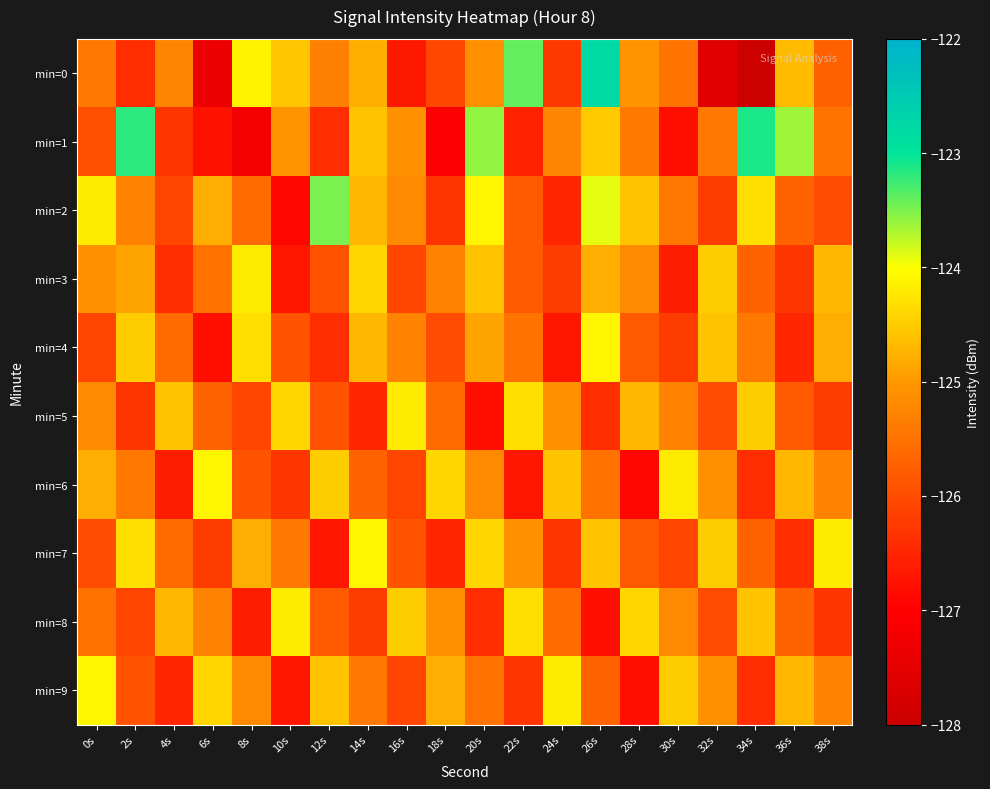

Reading left to right, extract all data points from this chart.

min=0: 0s=-125.4	2s=-126.4	4s=-125.3	6s=-127.4	8s=-124.1	10s=-124.6	12s=-125.3	14s=-124.8	16s=-126.7	18s=-126.1	20s=-125.1	22s=-123.4	24s=-126.2	26s=-122.8	28s=-125.0	30s=-125.5	32s=-127.6	34s=-128.0	36s=-124.7	38s=-125.7
min=1: 0s=-125.9	2s=-123.2	4s=-126.3	6s=-126.8	8s=-127.2	10s=-125.0	12s=-126.4	14s=-124.6	16s=-125.1	18s=-127.1	20s=-123.6	22s=-126.6	24s=-125.2	26s=-124.5	28s=-125.4	30s=-126.8	32s=-125.4	34s=-123.1	36s=-123.6	38s=-125.5
min=2: 0s=-124.2	2s=-125.3	4s=-126.1	6s=-124.8	8s=-125.6	10s=-126.9	12s=-123.5	14s=-124.7	16s=-125.2	18s=-126.3	20s=-124.1	22s=-125.8	24s=-126.5	26s=-123.9	28s=-124.6	30s=-125.4	32s=-126.2	34s=-124.3	36s=-125.7	38s=-126.0
min=3: 0s=-125.1	2s=-124.9	4s=-126.4	6s=-125.5	8s=-124.2	10s=-126.7	12s=-125.9	14s=-124.4	16s=-126.1	18s=-125.3	20s=-124.6	22s=-125.8	24s=-126.2	26s=-124.8	28s=-125.2	30s=-126.6	32s=-124.5	34s=-125.7	36s=-126.3	38s=-124.7
min=4: 0s=-126.1	2s=-124.5	4s=-125.6	6s=-126.8	8s=-124.3	10s=-125.9	12s=-126.4	14s=-124.7	16s=-125.3	18s=-126.0	20s=-124.9	22s=-125.5	24s=-126.7	26s=-124.1	28s=-125.8	30s=-126.2	32s=-124.6	34s=-125.4	36s=-126.5	38s=-124.8
min=5: 0s=-125.2	2s=-126.3	4s=-124.6	6s=-125.7	8s=-126.1	10s=-124.4	12s=-125.9	14s=-126.5	16s=-124.2	18s=-125.6	20s=-126.8	22s=-124.3	24s=-125.1	26s=-126.4	28s=-124.7	30s=-125.3	32s=-126.0	34s=-124.5	36s=-125.8	38s=-126.2
min=6: 0s=-124.8	2s=-125.4	4s=-126.6	6s=-124.1	8s=-125.9	10s=-126.3	12s=-124.5	14s=-125.7	16s=-126.1	18s=-124.4	20s=-125.2	22s=-126.7	24s=-124.6	26s=-125.5	28s=-126.9	30s=-124.2	32s=-125.1	34s=-126.4	36s=-124.7	38s=-125.3
min=7: 0s=-126.0	2s=-124.3	4s=-125.6	6s=-126.2	8s=-124.8	10s=-125.4	12s=-126.7	14s=-124.1	16s=-125.9	18s=-126.5	20s=-124.4	22s=-125.1	24s=-126.3	26s=-124.6	28s=-125.8	30s=-126.1	32s=-124.5	34s=-125.7	36s=-126.4	38s=-124.2
min=8: 0s=-125.5	2s=-126.1	4s=-124.7	6s=-125.3	8s=-126.6	10s=-124.2	12s=-125.8	14s=-126.2	16s=-124.5	18s=-125.1	20s=-126.4	22s=-124.3	24s=-125.6	26s=-126.8	28s=-124.4	30s=-125.2	32s=-126.0	34s=-124.6	36s=-125.7	38s=-126.3
min=9: 0s=-124.1	2s=-125.9	4s=-126.5	6s=-124.4	8s=-125.2	10s=-126.7	12s=-124.6	14s=-125.4	16s=-126.1	18s=-124.8	20s=-125.5	22s=-126.3	24s=-124.2	26s=-125.7	28s=-126.8	30s=-124.5	32s=-125.1	34s=-126.4	36s=-124.7	38s=-125.3